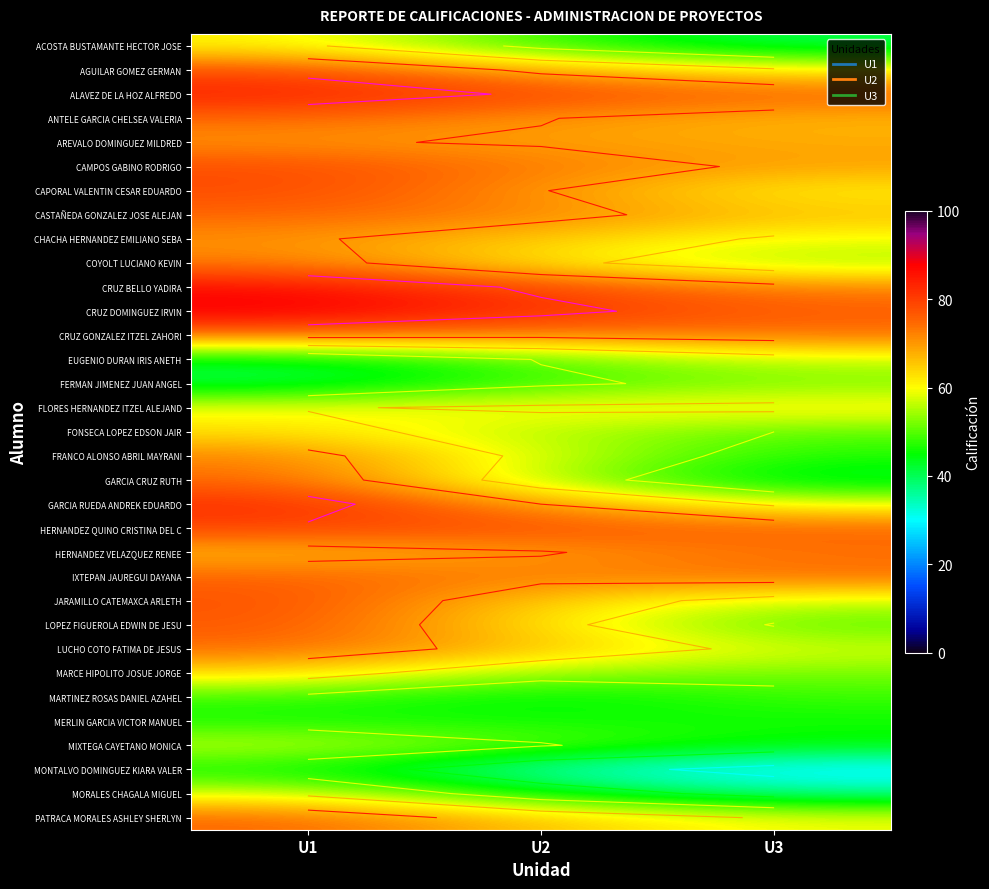

Is the value of CAMPOS GABINO RODRIGO at U3 greater than the value of CHACHA HERNANDEZ EMILIANO SEBA at U3?

Yes